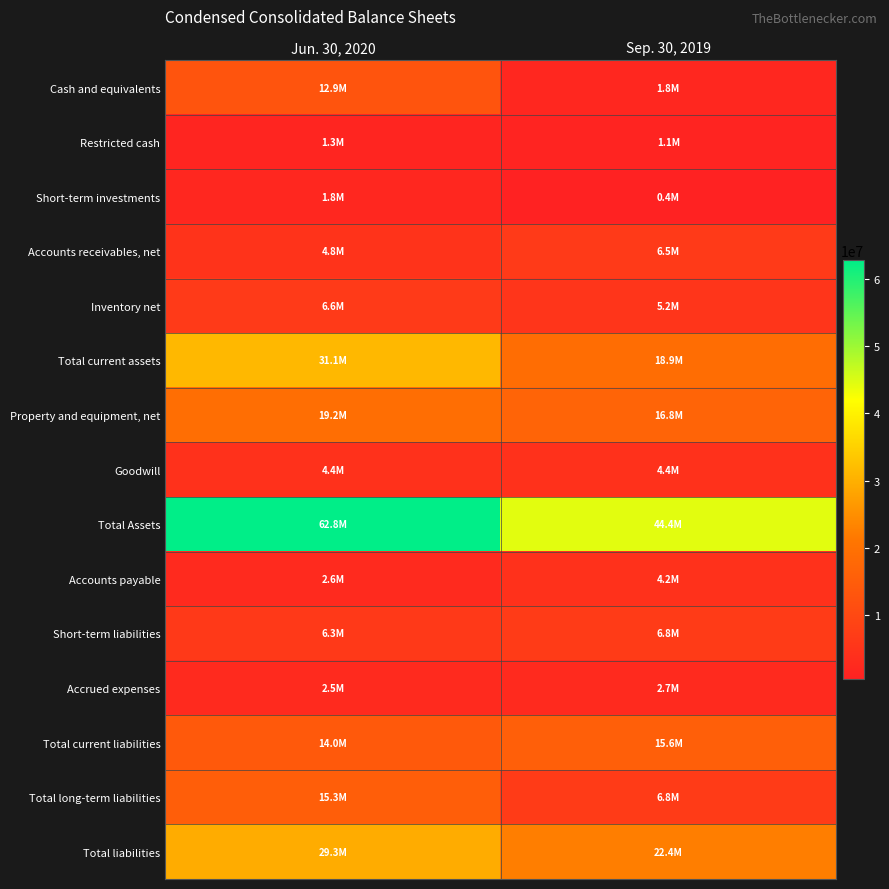

What is the total value across all series at Sep. 30, 2019?

157936017